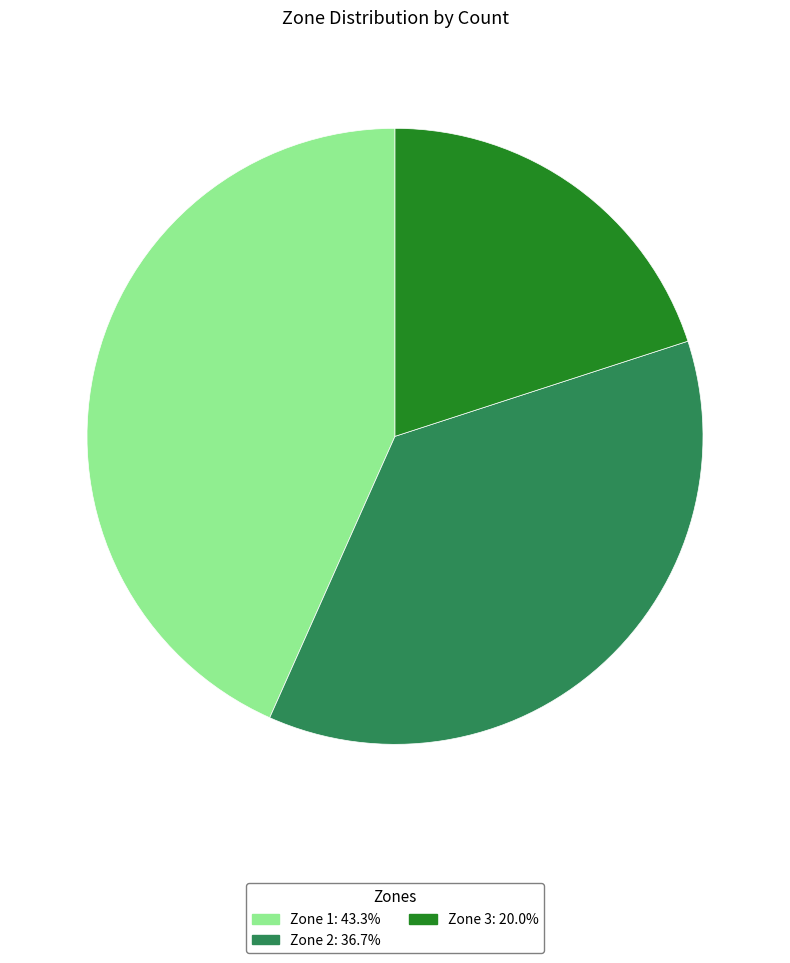

What is the ratio of the value at Zone 2 to the value at Zone 1?

0.8